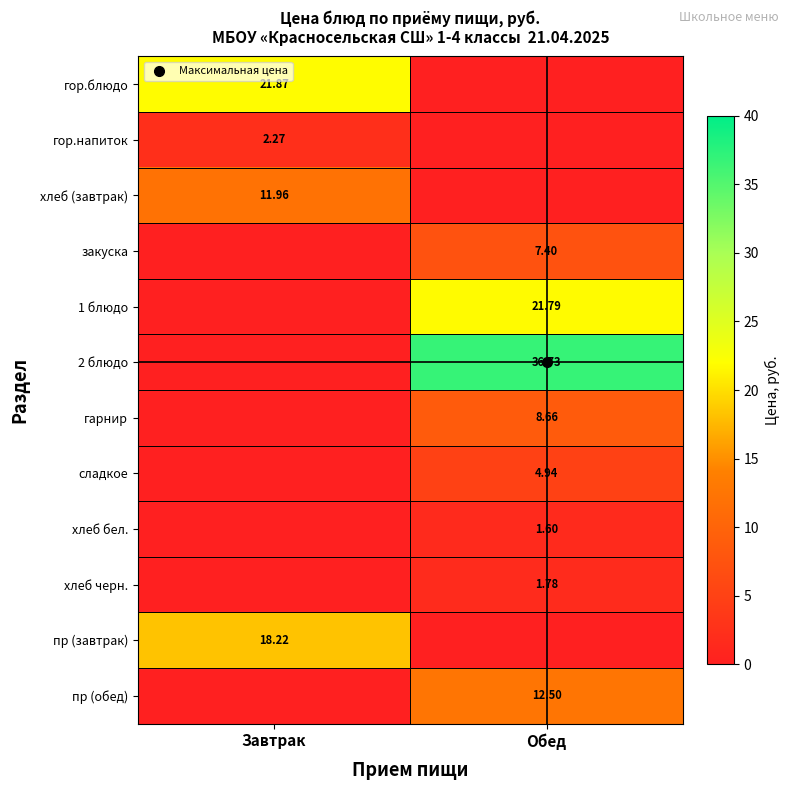

The value of хлеб (завтрак) at Завтрак is 12.0. True or false?

True